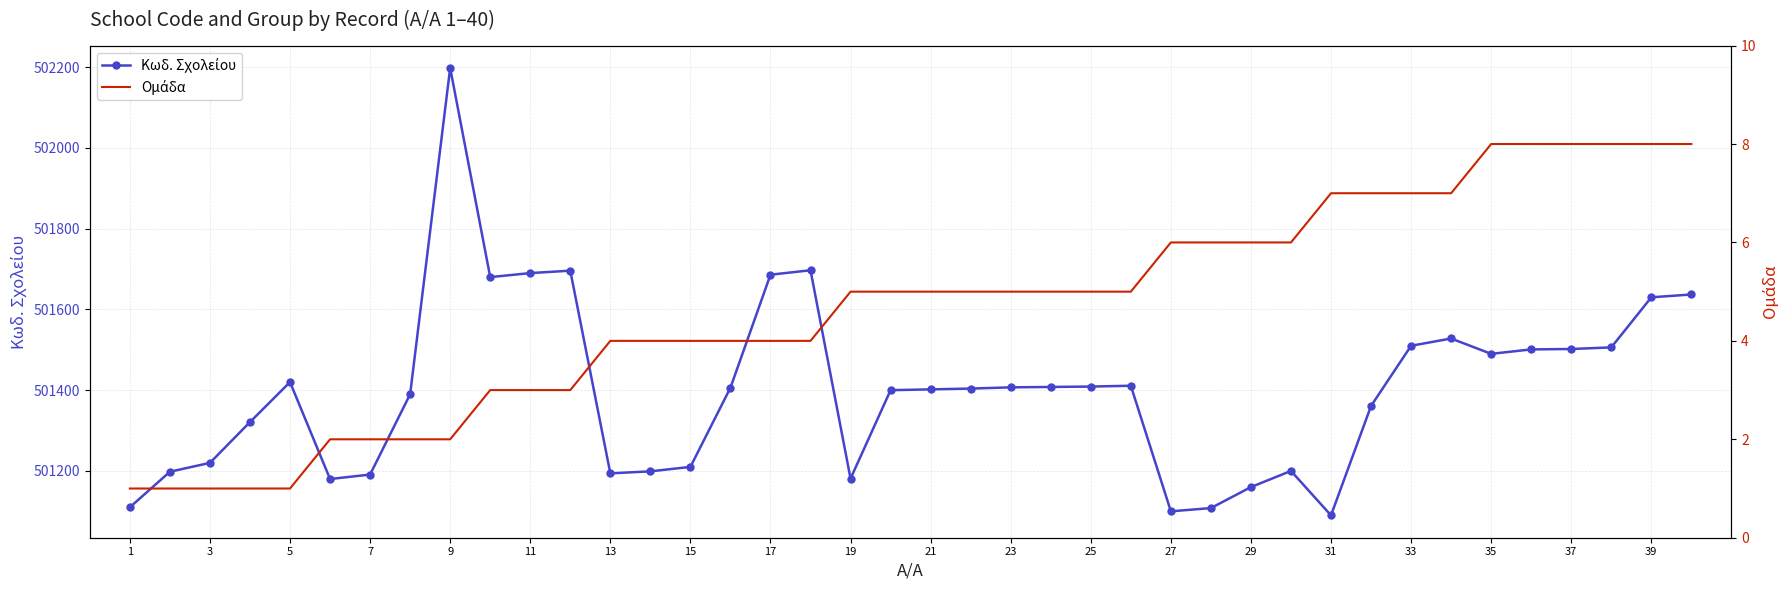

What is the difference between the highest and lowest values at 23?

501402